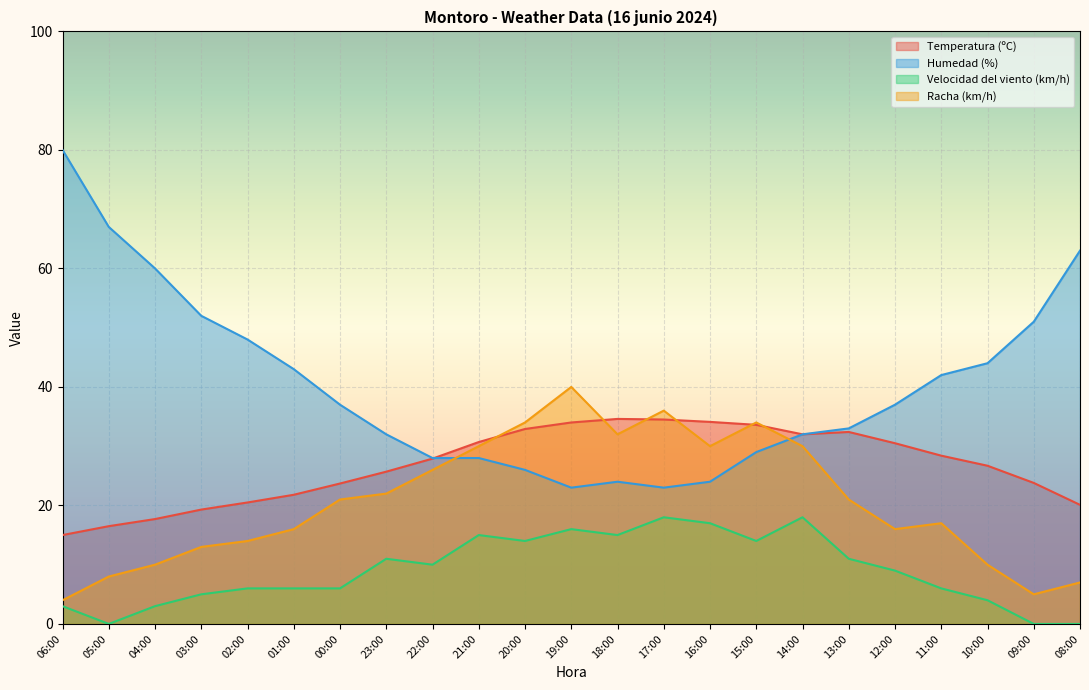

Reading left to right, extract all data points from this chart.

Temperatura (ºC): 06:00=15.0	05:00=16.5	04:00=17.7	03:00=19.3	02:00=20.5	01:00=21.8	00:00=23.7	23:00=25.7	22:00=27.9	21:00=30.7	20:00=32.9	19:00=34.0	18:00=34.6	17:00=34.5	16:00=34.1	15:00=33.6	14:00=32.0	13:00=32.4	12:00=30.5	11:00=28.4	10:00=26.7	09:00=23.8	08:00=20.1
Humedad (%): 06:00=80.0	05:00=67.0	04:00=60.0	03:00=52.0	02:00=48.0	01:00=43.0	00:00=37.0	23:00=32.0	22:00=28.0	21:00=28.0	20:00=26.0	19:00=23.0	18:00=24.0	17:00=23.0	16:00=24.0	15:00=29.0	14:00=32.0	13:00=33.0	12:00=37.0	11:00=42.0	10:00=44.0	09:00=51.0	08:00=63.0
Velocidad del viento (km/h): 06:00=3.0	05:00=0.0	04:00=3.0	03:00=5.0	02:00=6.0	01:00=6.0	00:00=6.0	23:00=11.0	22:00=10.0	21:00=15.0	20:00=14.0	19:00=16.0	18:00=15.0	17:00=18.0	16:00=17.0	15:00=14.0	14:00=18.0	13:00=11.0	12:00=9.0	11:00=6.0	10:00=4.0	09:00=0.0	08:00=0.0
Racha (km/h): 06:00=4.0	05:00=8.0	04:00=10.0	03:00=13.0	02:00=14.0	01:00=16.0	00:00=21.0	23:00=22.0	22:00=26.0	21:00=30.0	20:00=34.0	19:00=40.0	18:00=32.0	17:00=36.0	16:00=30.0	15:00=34.0	14:00=30.0	13:00=21.0	12:00=16.0	11:00=17.0	10:00=10.0	09:00=5.0	08:00=7.0